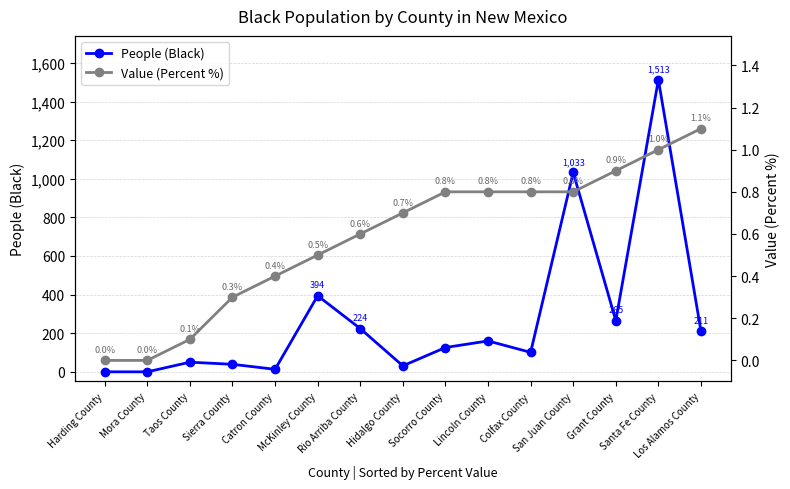

What is the label of the 15th point from the right?

Harding County